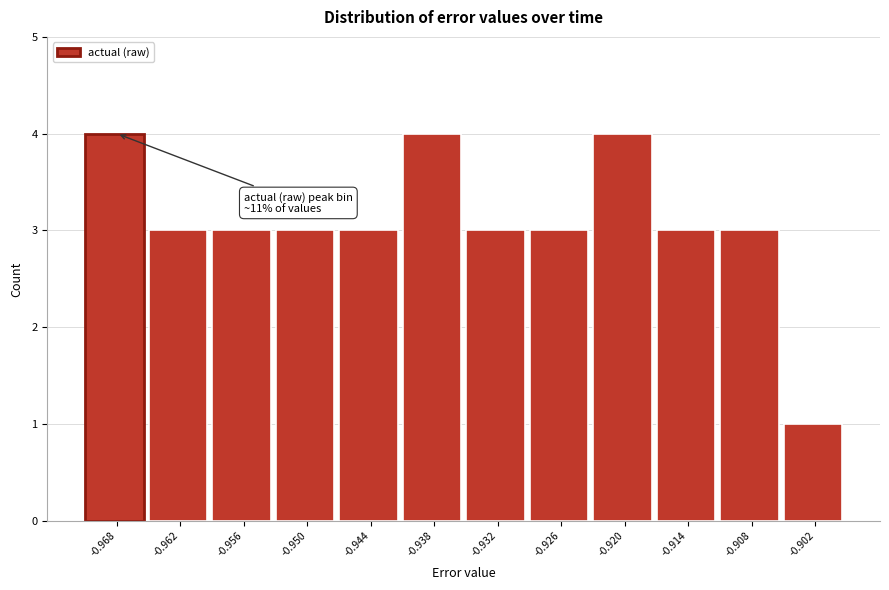

Reading left to right, extract all data points from this chart.

-0.968=4	-0.962=3	-0.956=3	-0.950=3	-0.944=3	-0.938=4	-0.932=3	-0.926=3	-0.920=4	-0.914=3	-0.908=3	-0.902=1